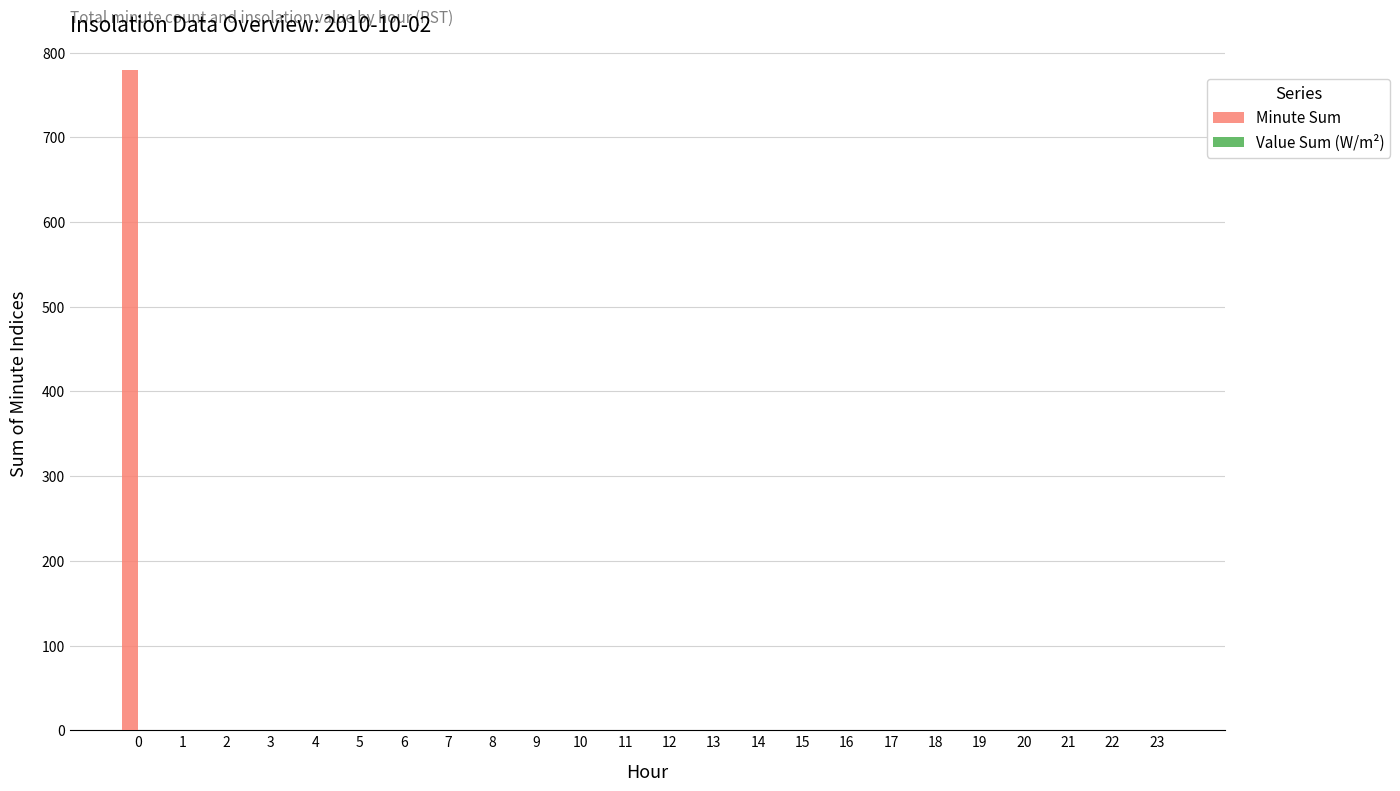

What is the maximum value shown in the chart?

780